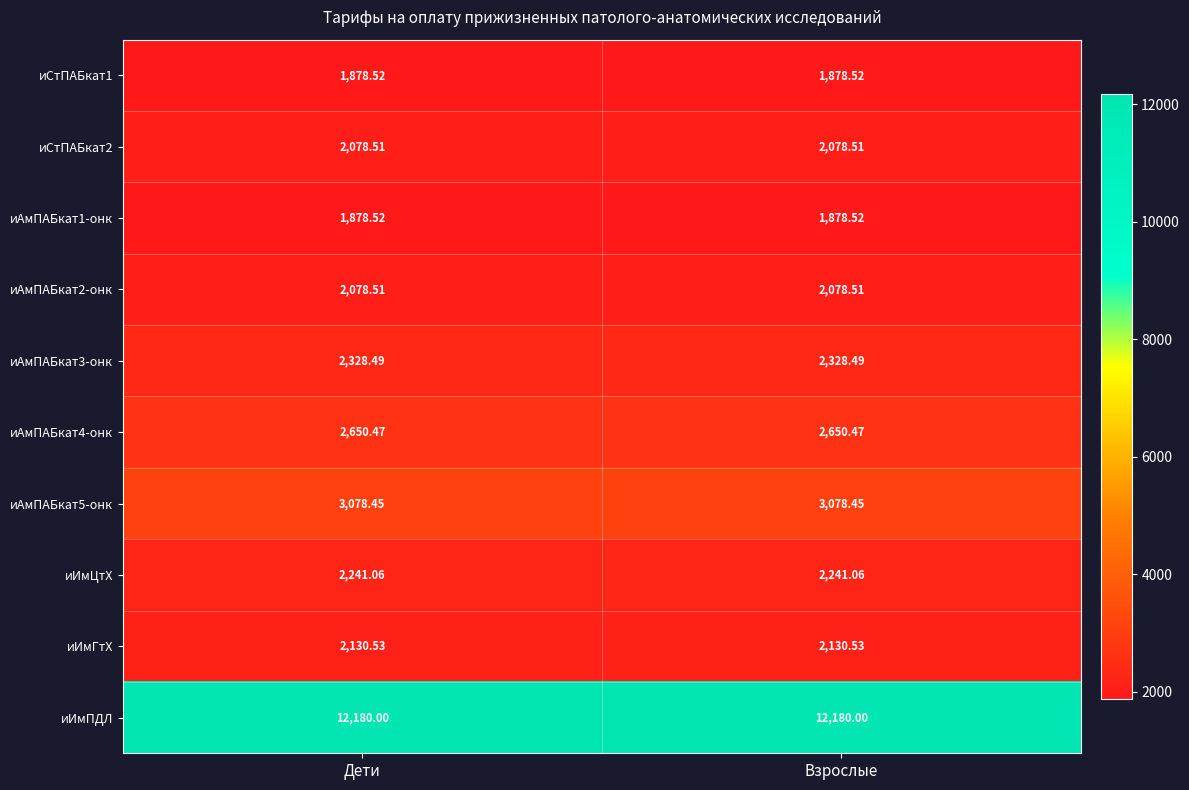

Is the value of иИмЦтХ at Взрослые greater than the value of иАмПАБкат3-онк at Взрослые?

No